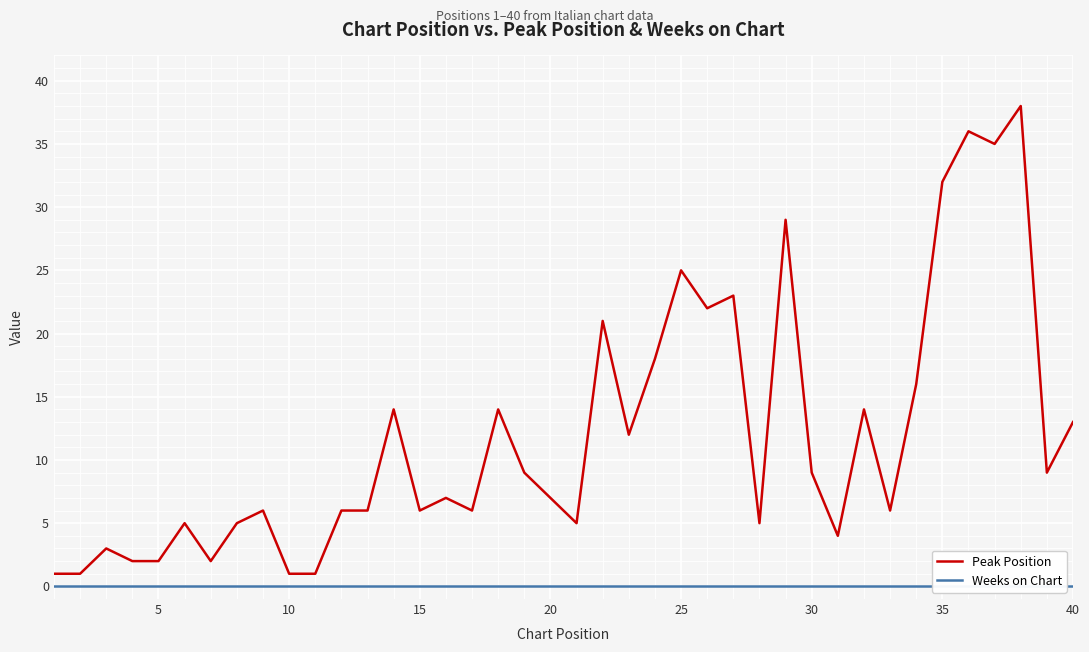

The Peak Position series shows 13 at 20. True or false?

False